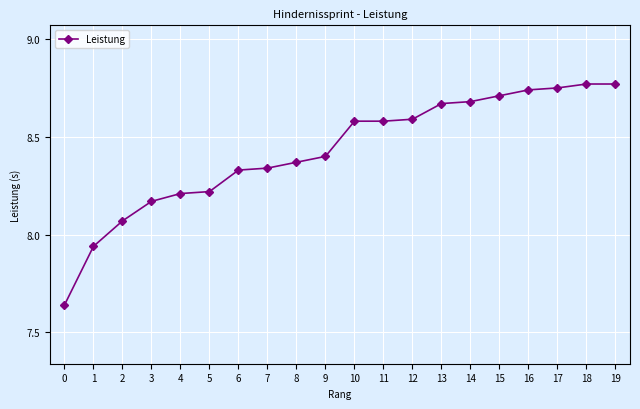

What is the sum of the values at 17 and 2?

16.8